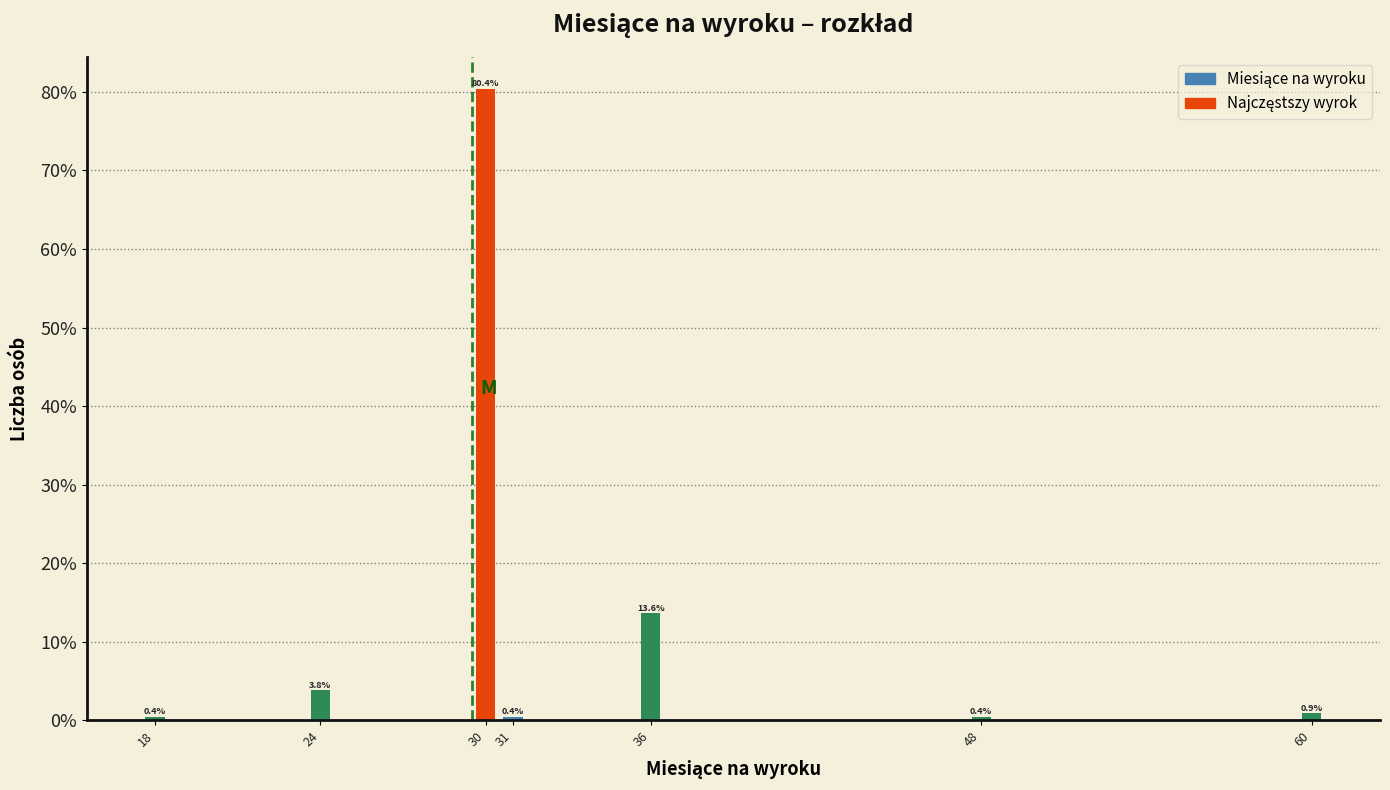

Reading left to right, extract all data points from this chart.

0.4	3.8	80.4	0.4	13.6	0.4	0.9